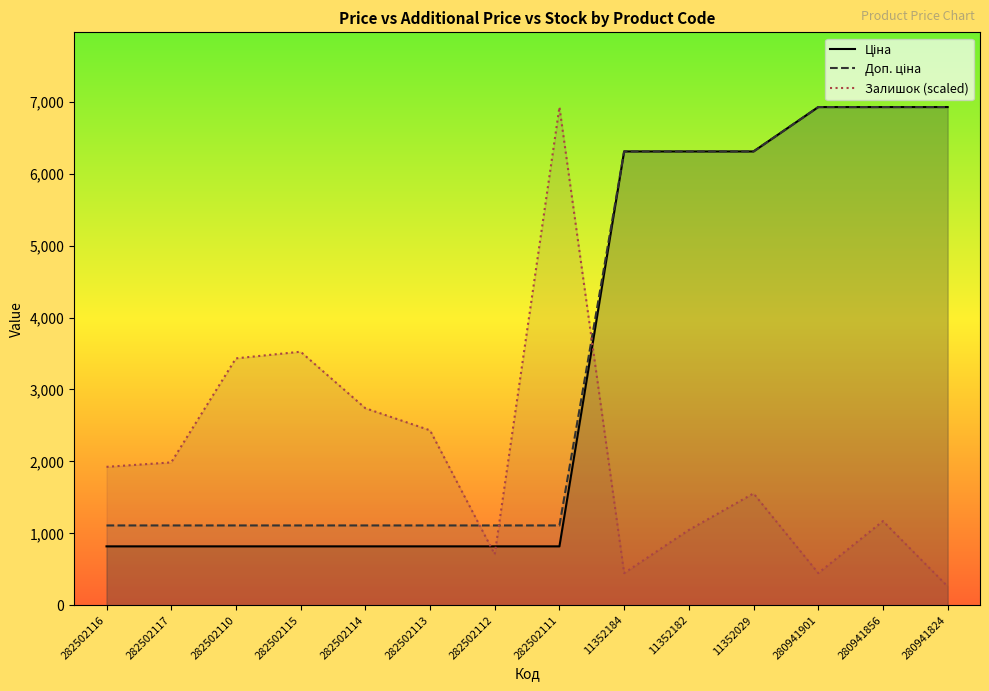

What is the difference between the second highest and second lowest values in the Залишок (scaled) series?

3078.1